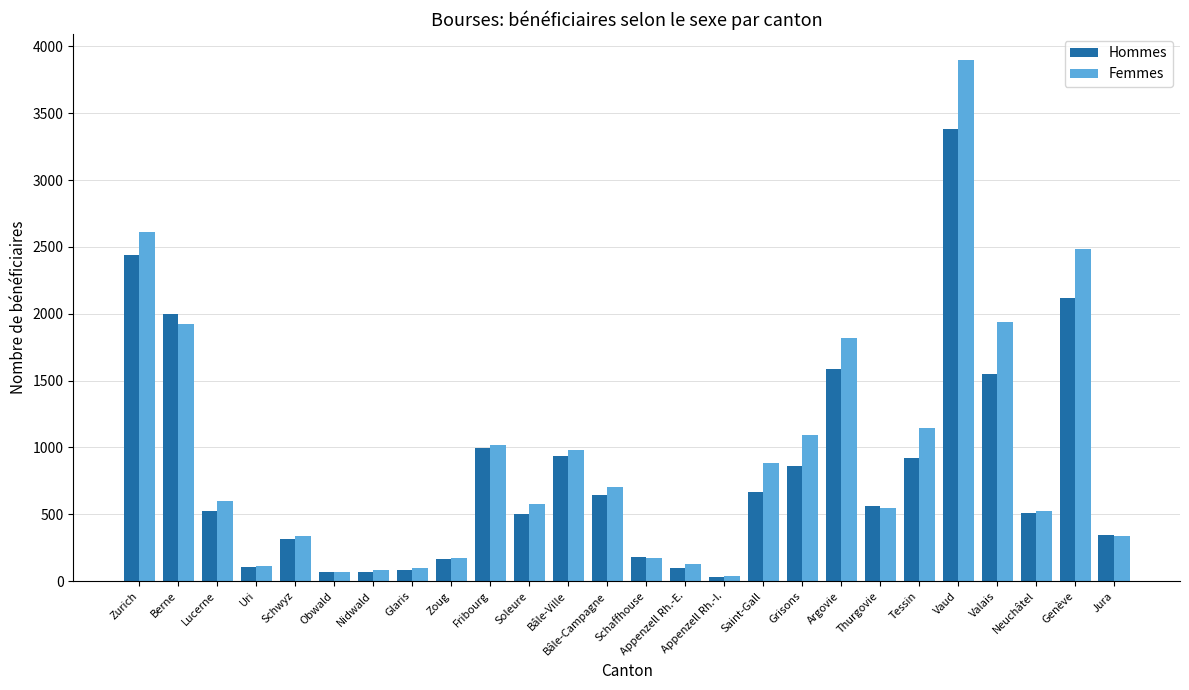

What is the average value of the Femmes series?

936